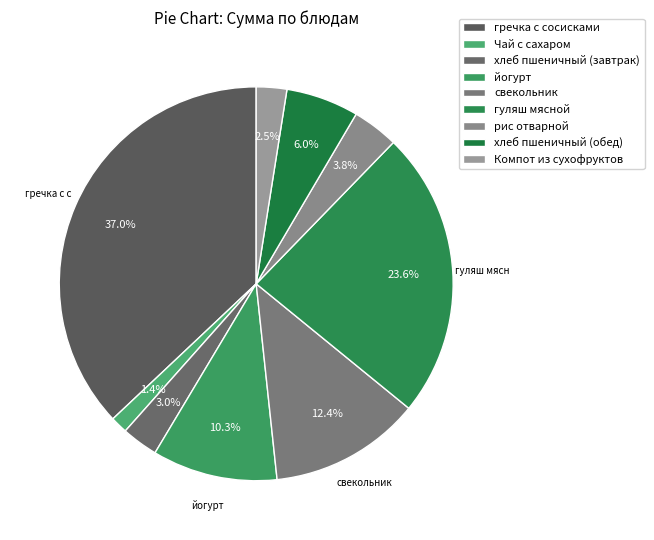

Between гречка с сосисками and свекольник, which is larger?

гречка с сосисками